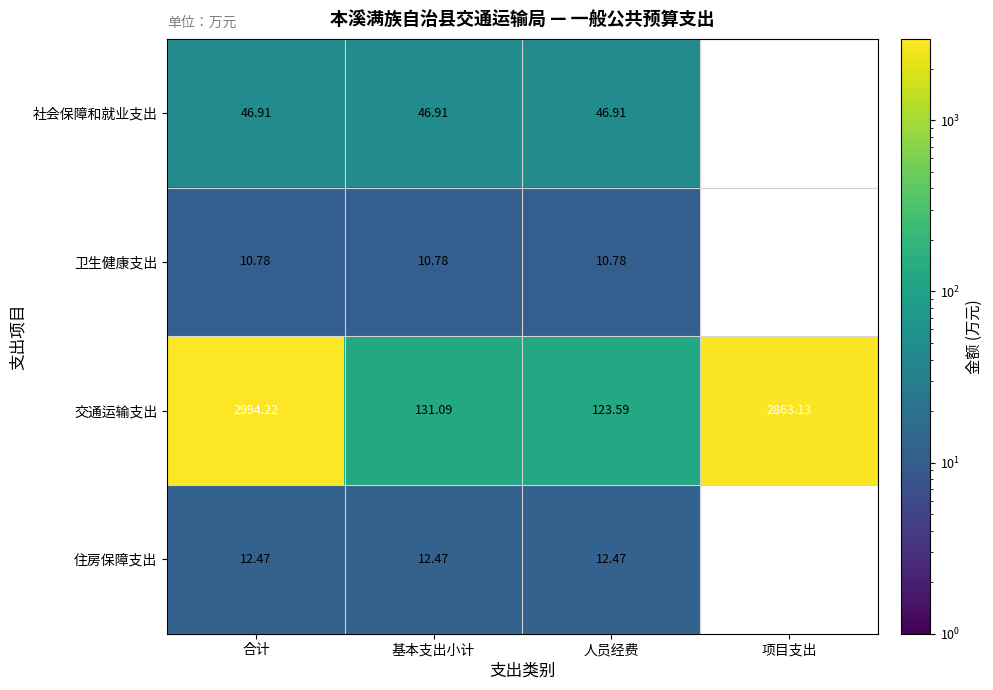

What is the minimum value shown in the chart?

10.8